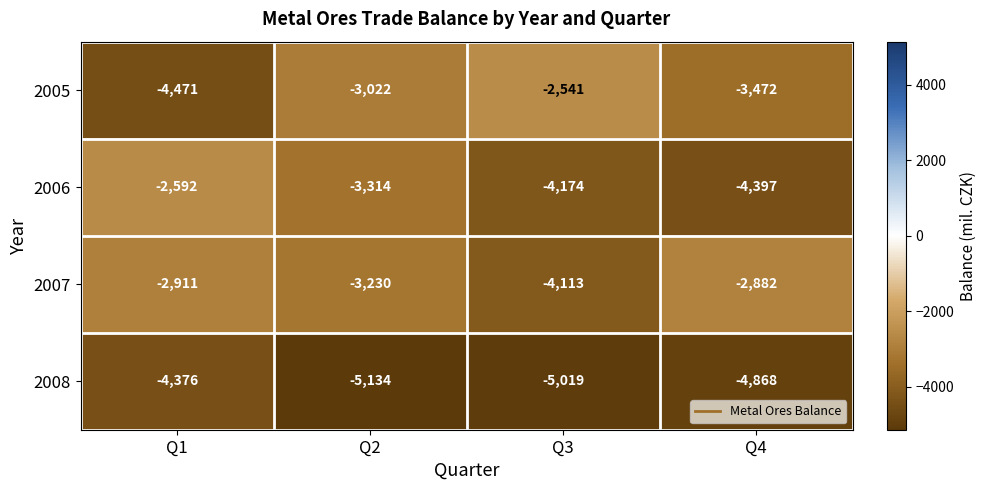

What value does the 2008 series have at Q3, to the nearest 50?

-5000